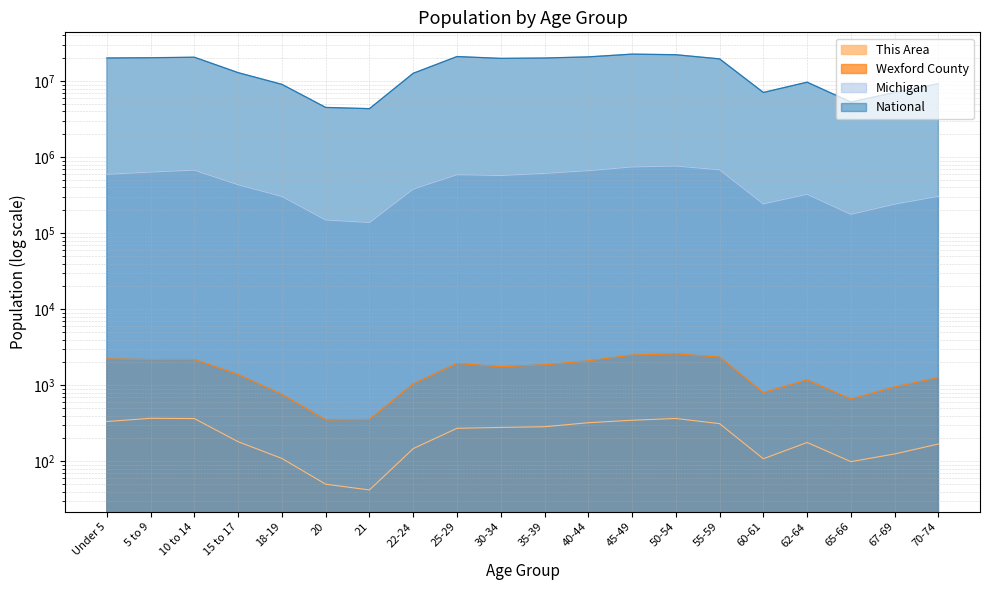

Rank the categories by Wexford County value from highest to lowest.

50-54, 45-49, 55-59, Under 5, 10 to 14, 5 to 9, 40-44, 25-29, 35-39, 30-34, 15 to 17, 70-74, 62-64, 22-24, 67-69, 60-61, 18-19, 65-66, 21, 20